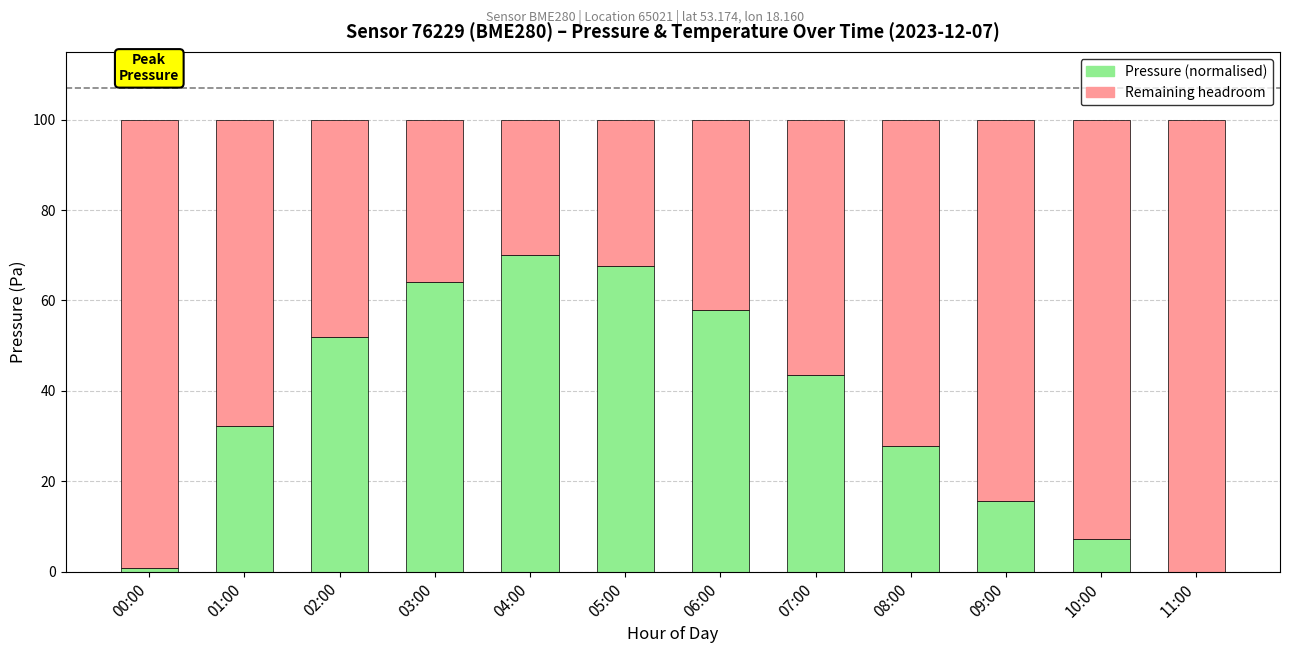

The value of Pressure (normalised) at 11:00 is 39.7. True or false?

False